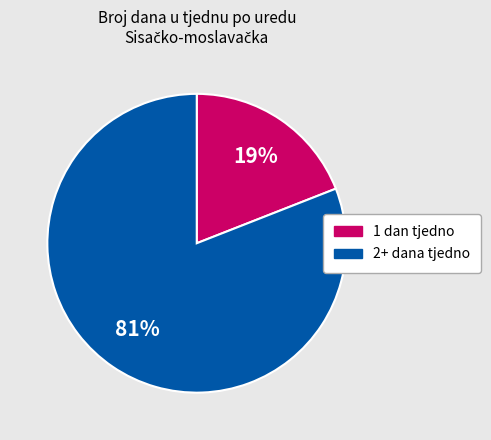

Does any single category account for the majority?

Yes